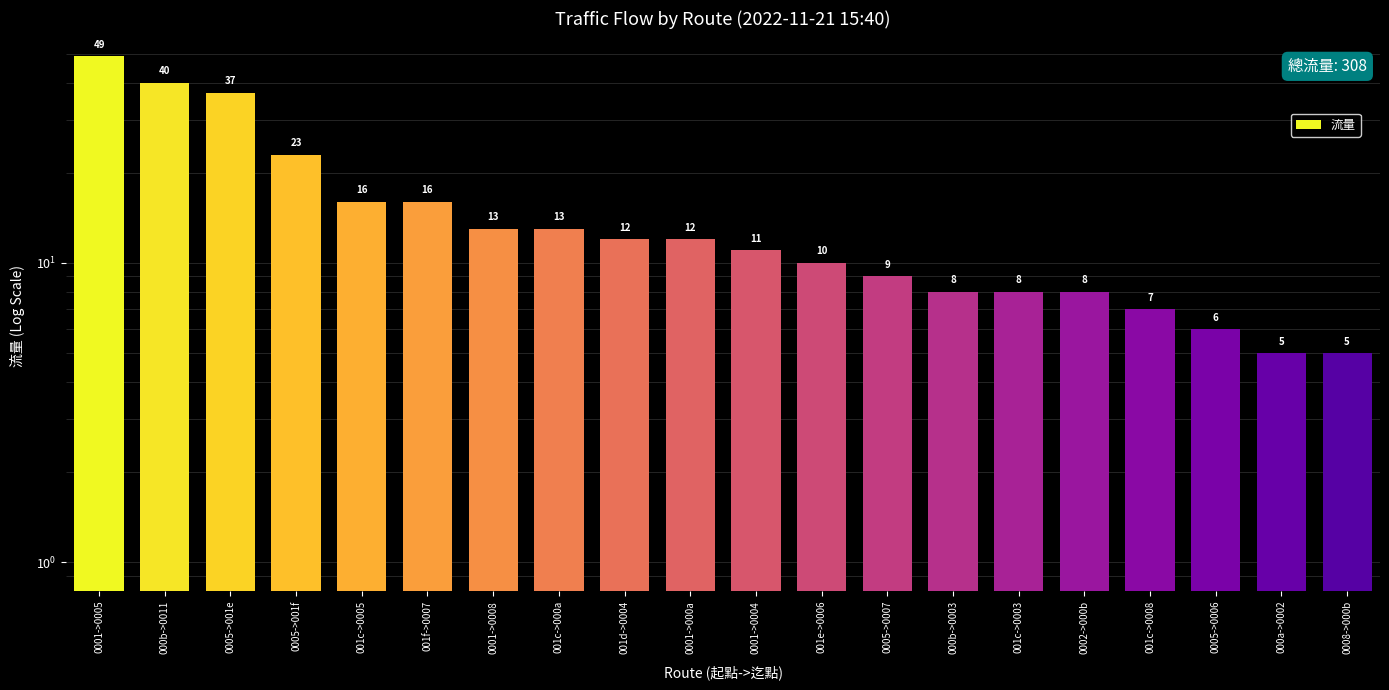

Are the bars grouped side by side (vs. stacked)?

No